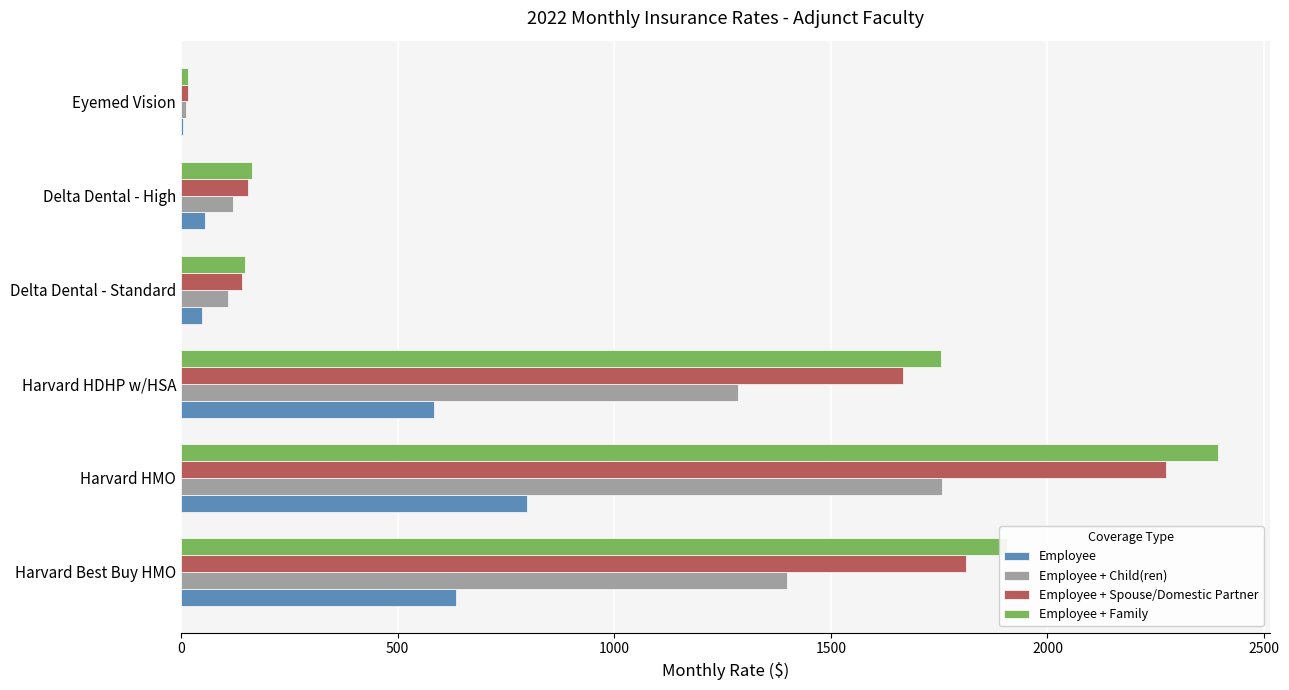

How many values in the Employee series exceed 584?

3